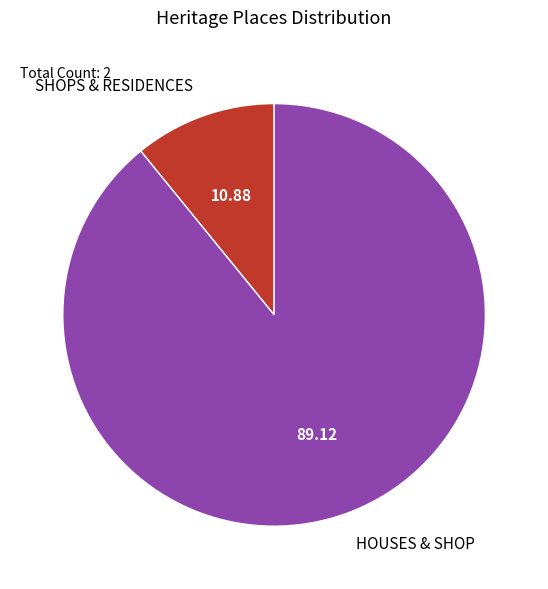

How many slices are in this pie chart?

2